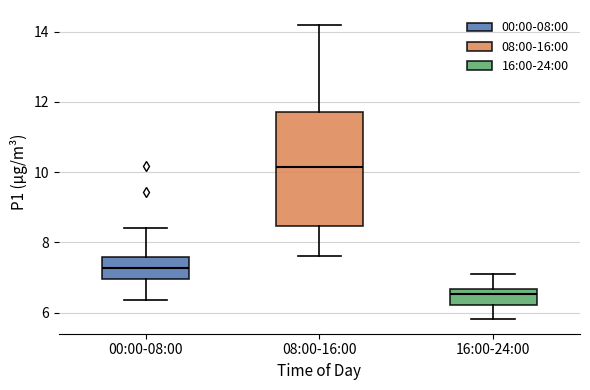

Reading left to right, transcribe this box plot: for each box, give where its median line is, the range the box spans, and where its two whiskers end, as read against the y-axis. The values are not printed on the chart, so give them approximately, as read against the axis.

00:00-08:00: median 7.2, box 7.0 to 7.6, whiskers 6.4 to 8.4
08:00-16:00: median 10.2, box 8.4 to 11.8, whiskers 7.6 to 14.2
16:00-24:00: median 6.6 (just below the box's upper edge), box 6.2 to 6.6, whiskers 5.8 to 7.2